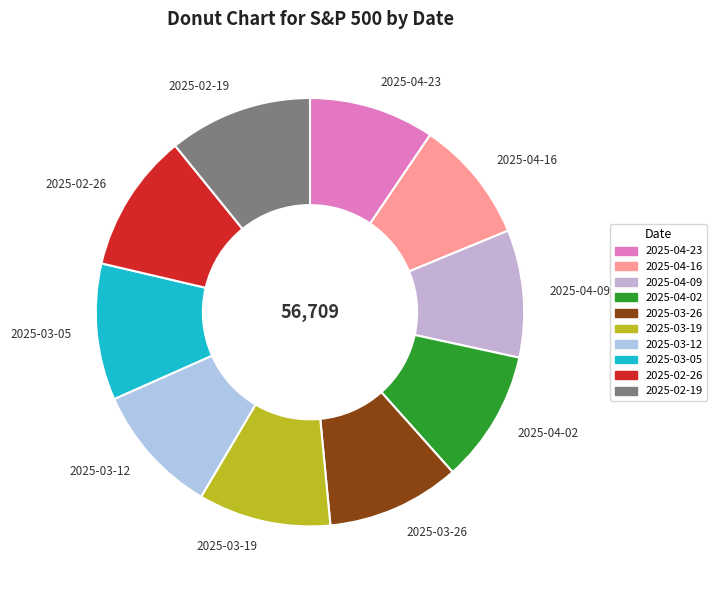

Count the number of slices in the pie.

10